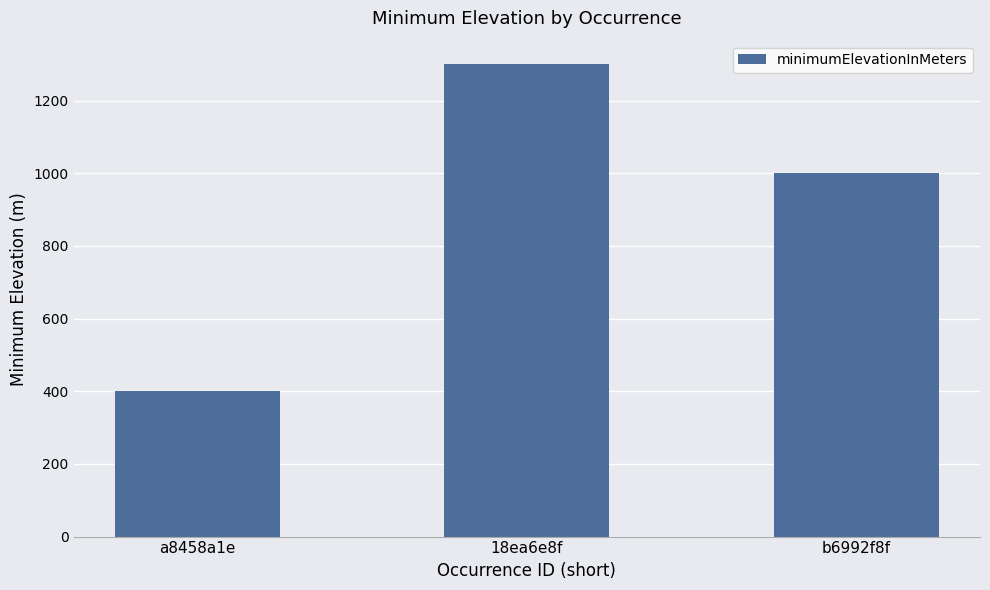

The value at 18ea6e8f is 1788. True or false?

False